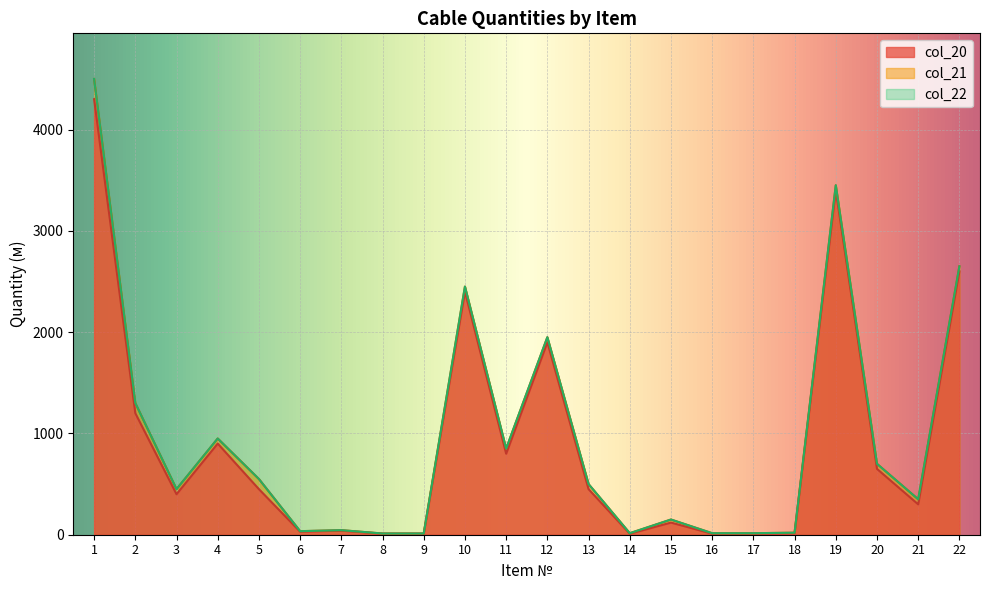

How many lines are shown in the chart?

3